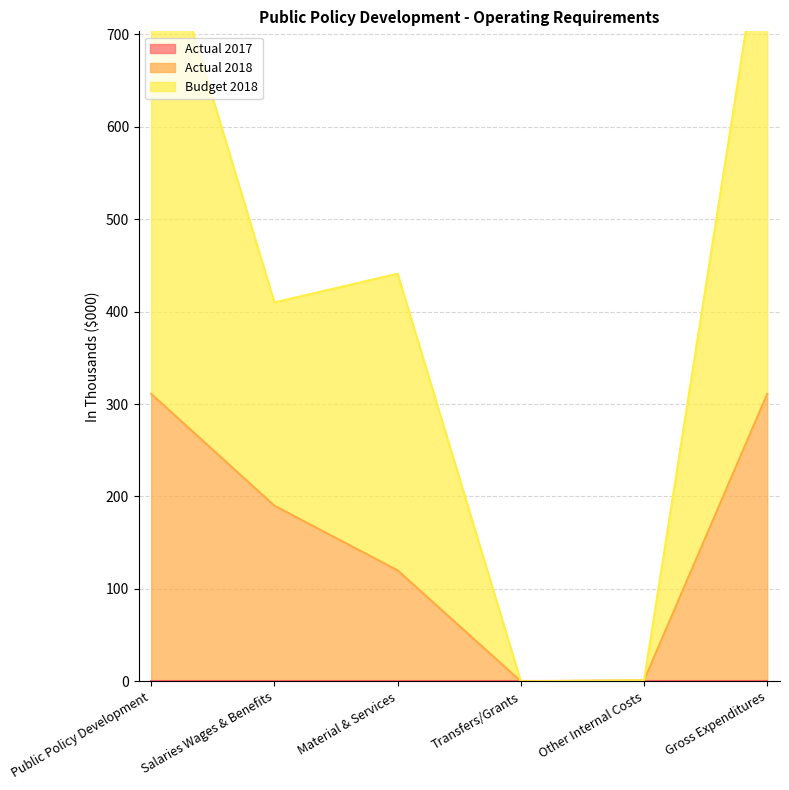

Between Material & Services and Other Internal Costs, which series saw the biggest shift?

Budget 2018